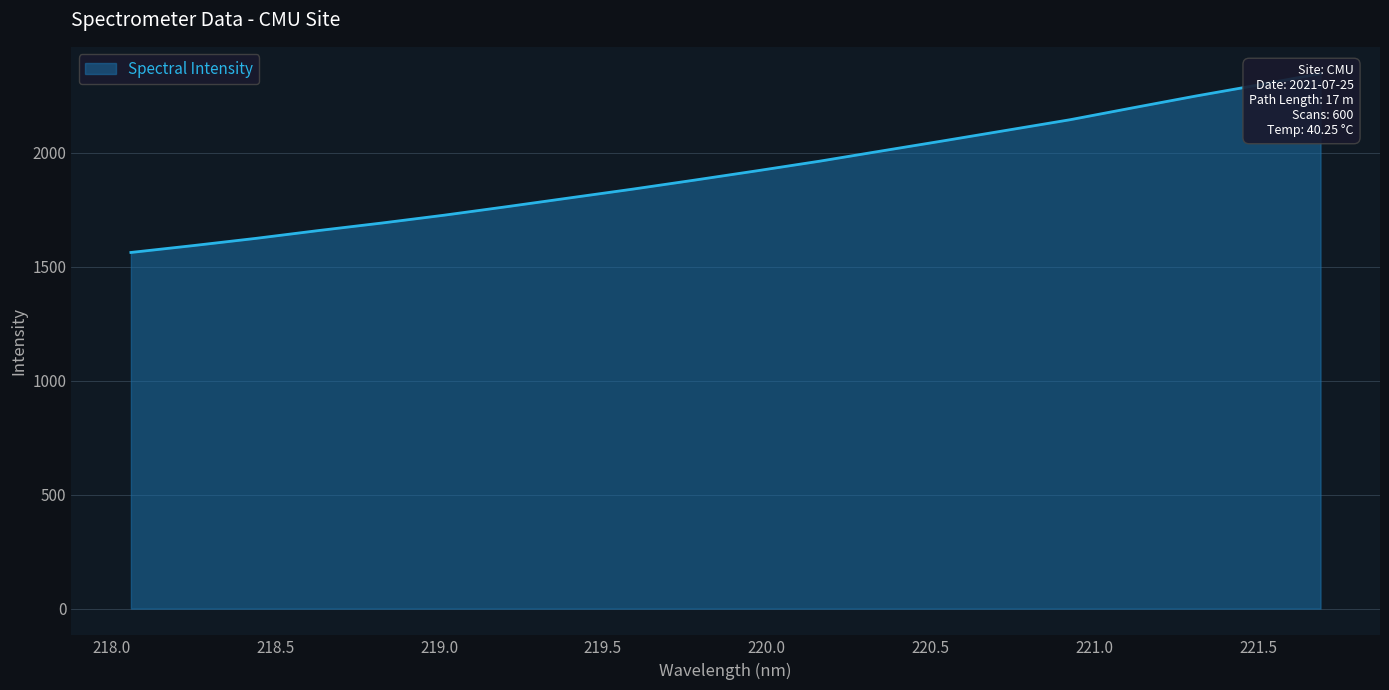

What is the value of the 14th point from the left?

2053.1